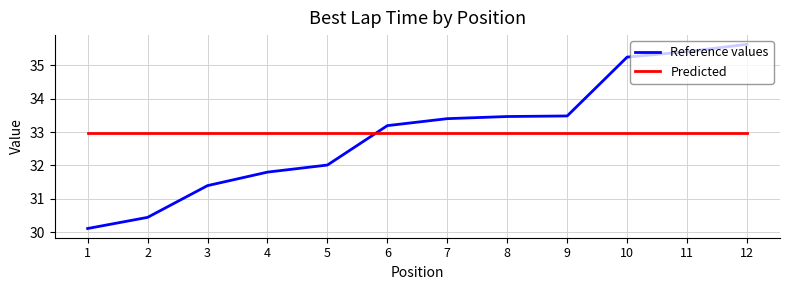

What is the difference between the second highest and second lowest values in the Reference values series?

5.0